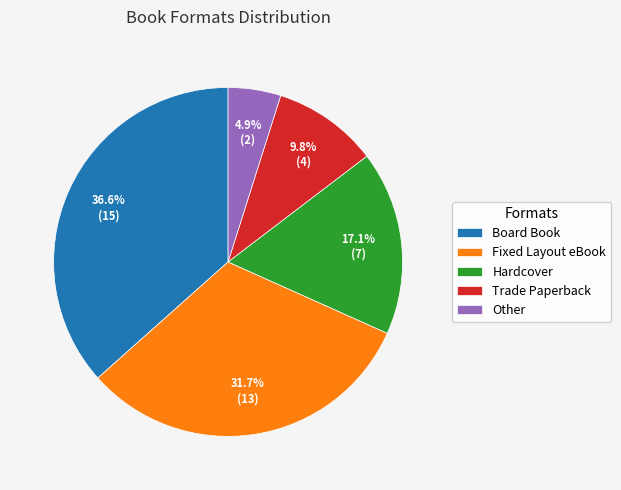

What percentage is the Hardcover slice, to the nearest percent?

17%